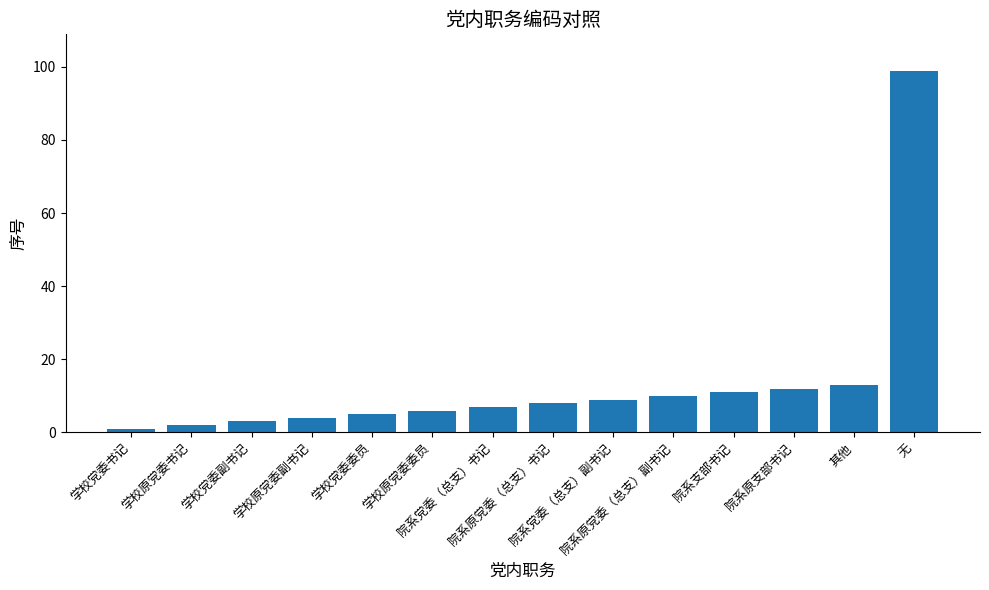

At which category does the chart reach its peak across all series?

无